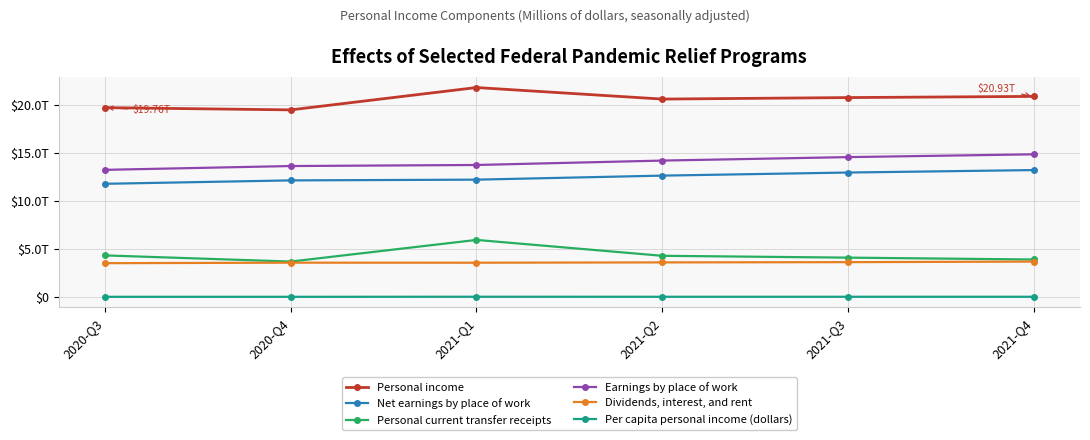

What are all the series names shown in the legend?

Personal income, Net earnings by place of work, Personal current transfer receipts, Earnings by place of work, Dividends, interest, and rent, Per capita personal income (dollars)